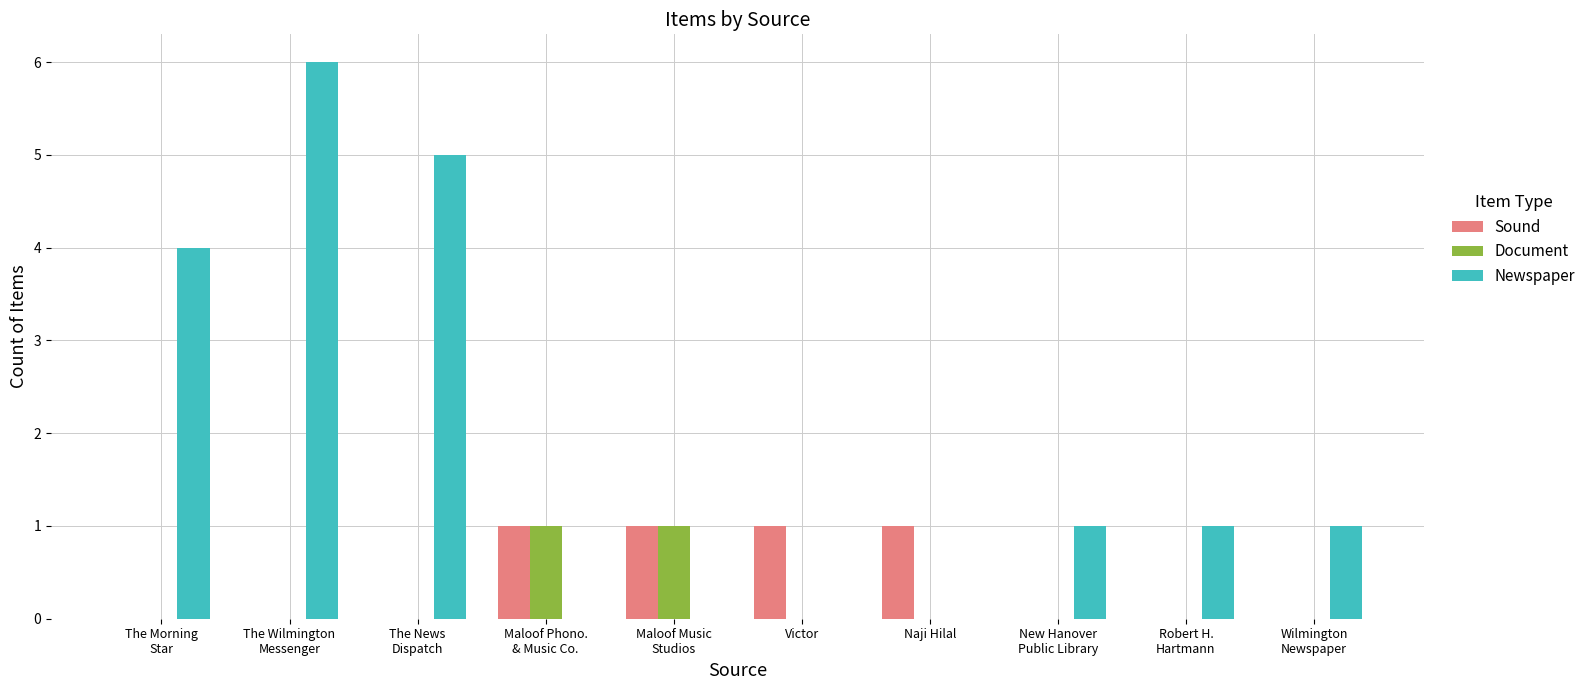

At which label is Newspaper closest to 3?

The Morning
Star